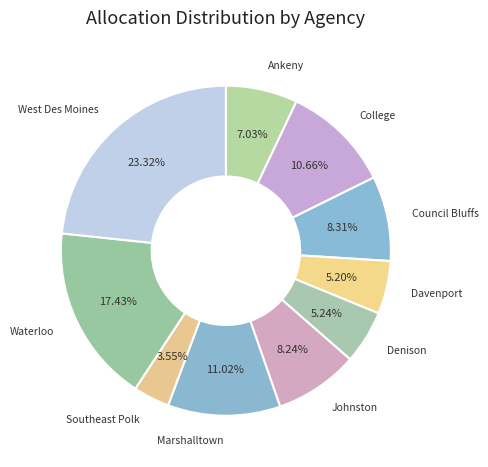

Is there any slice that represents more than half of the pie?

No